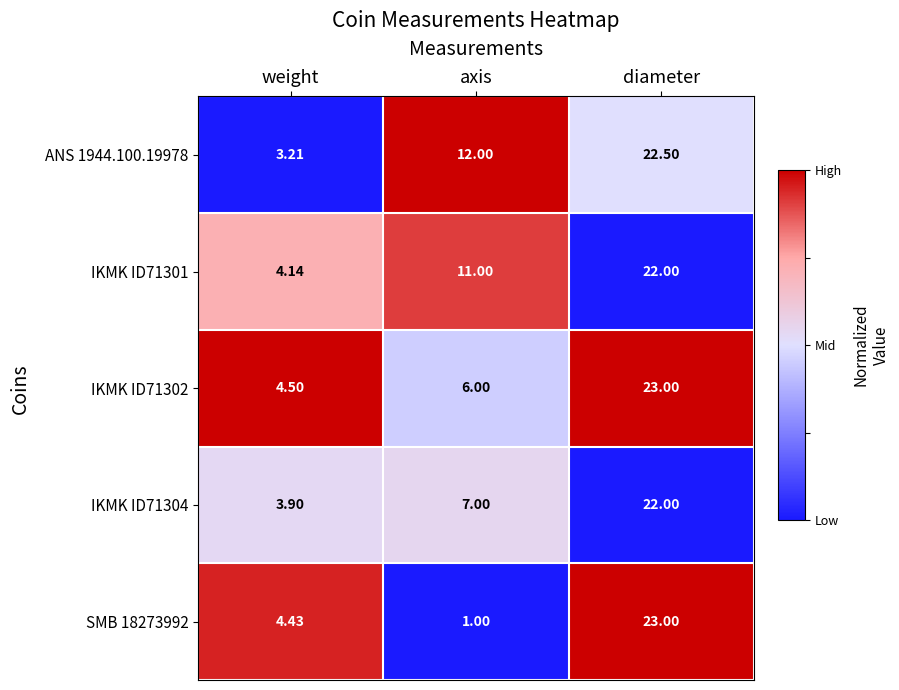

How many series are shown in this chart?

5